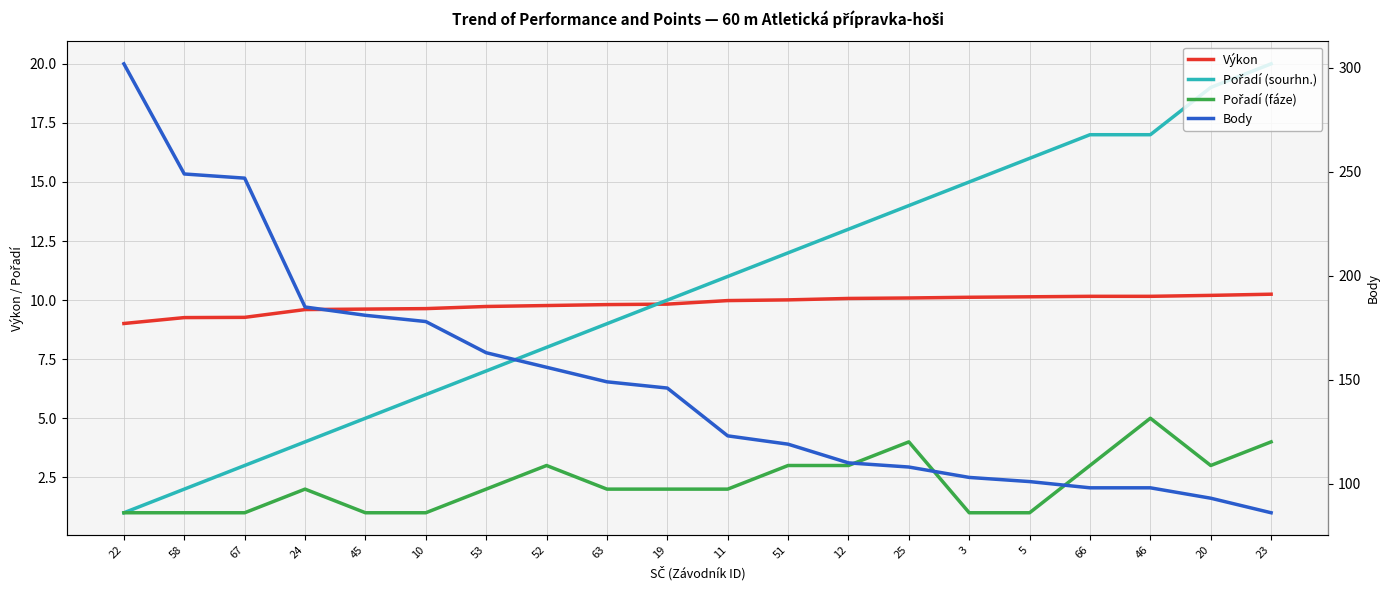

What is the difference between the maximum and second lowest values in the Pořadí (sourhn.) series?

18.0